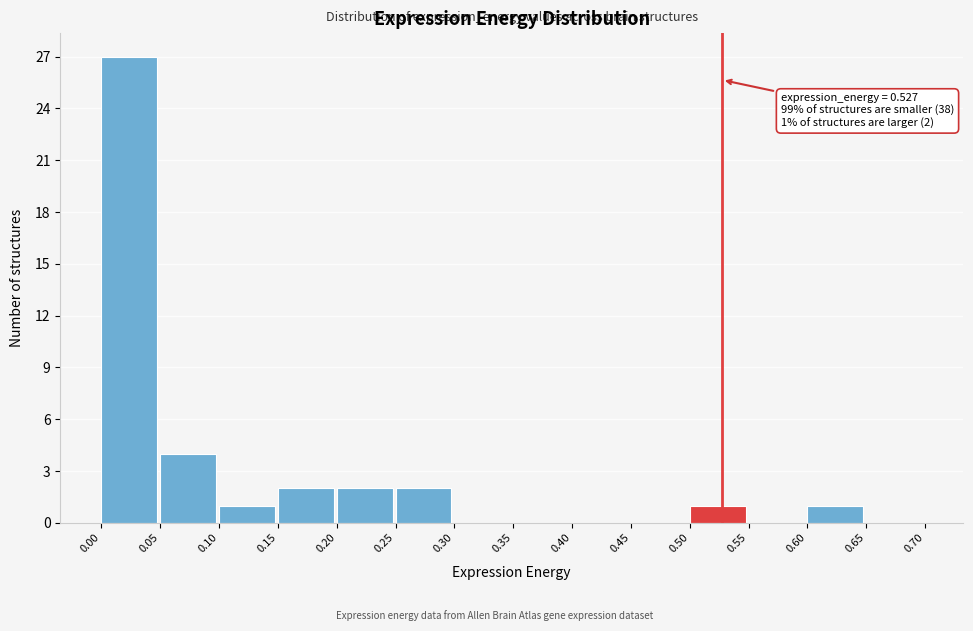

Over which range of the x-axis is the bar tallest?

0.00 to 0.05